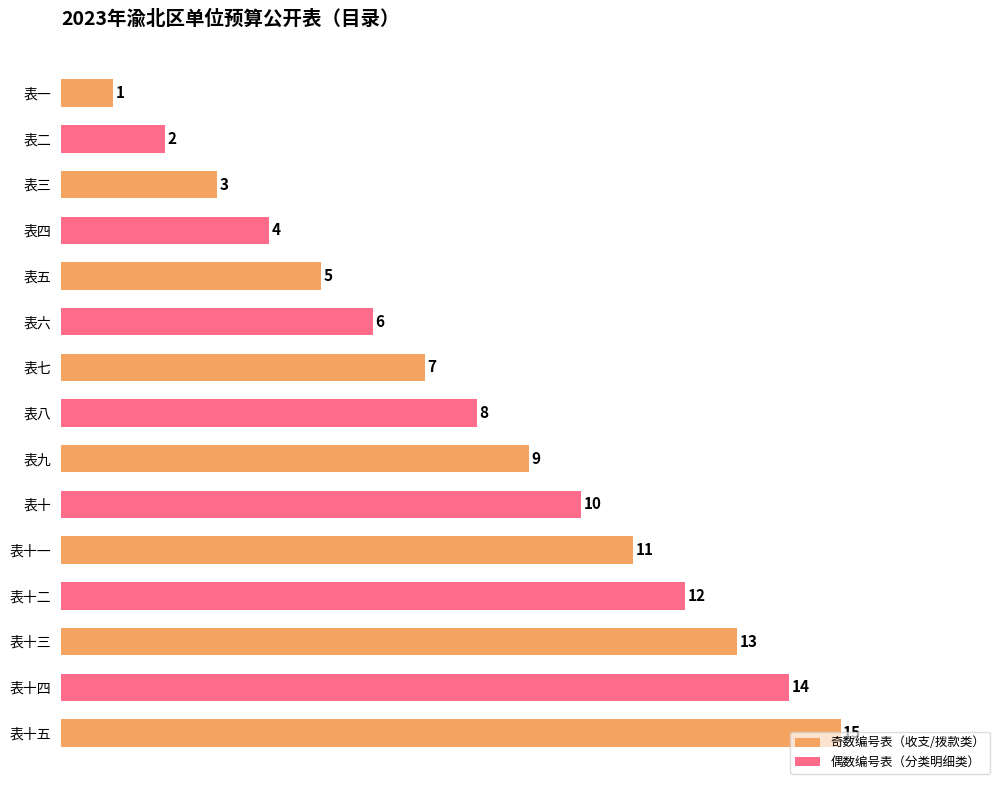

Reading left to right, extract all data points from this chart.

1	2	3	4	5	6	7	8	9	10	11	12	13	14	15